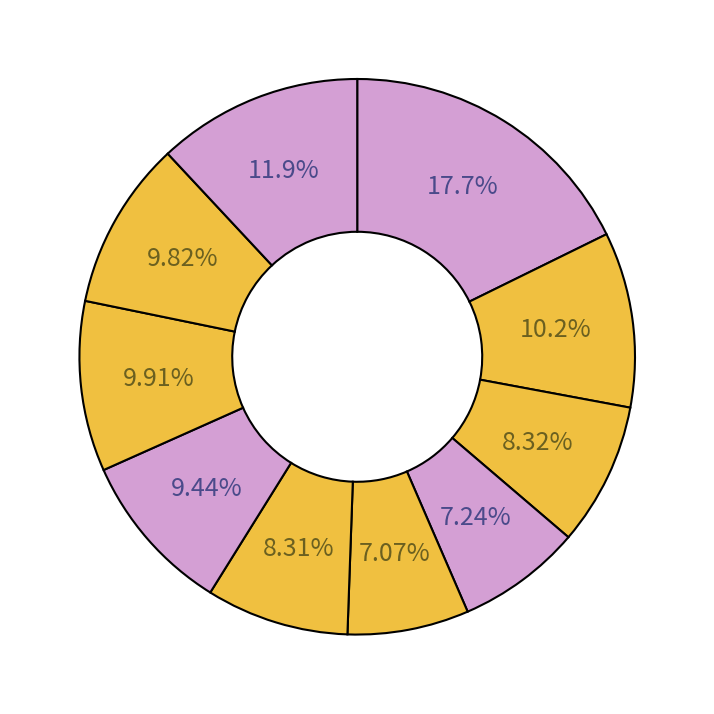

Count the number of slices in the pie.

10